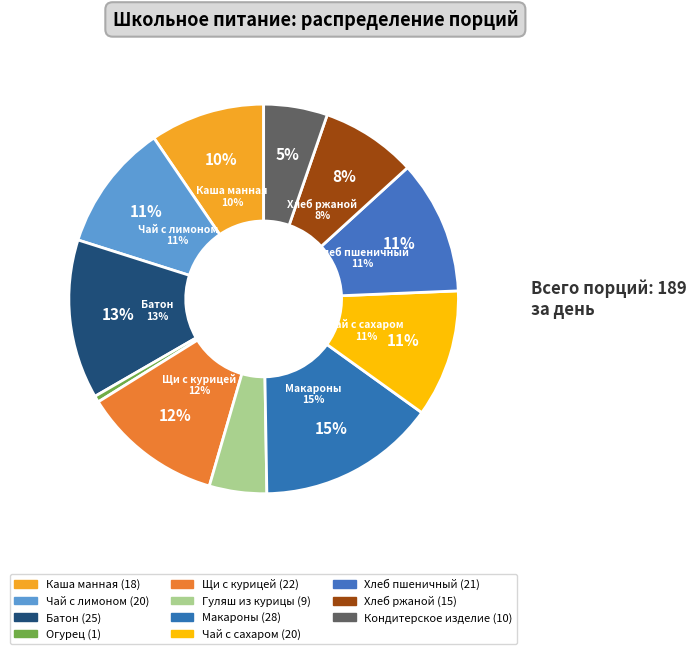

To the nearest percent, what is the difference between the Огурец and Макароны slice percentages?

14%